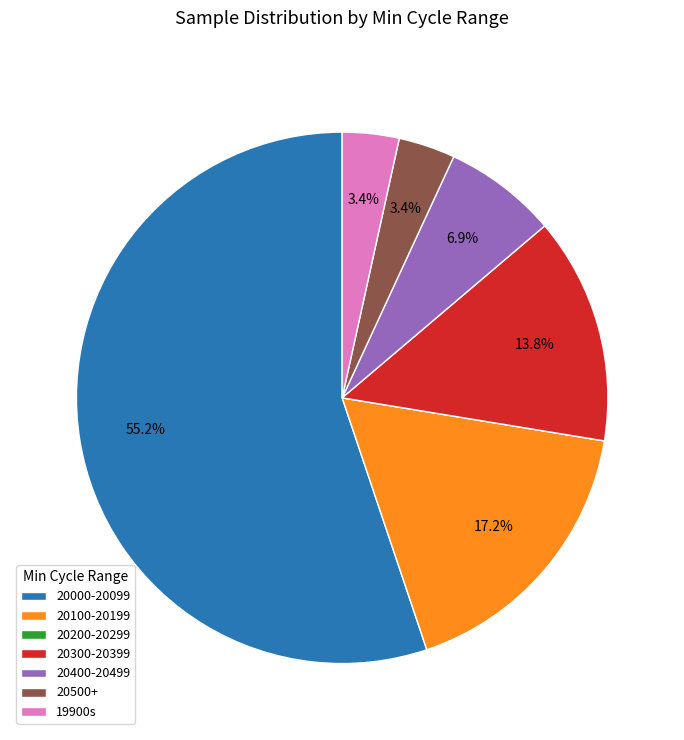

Is there any slice that represents more than half of the pie?

Yes